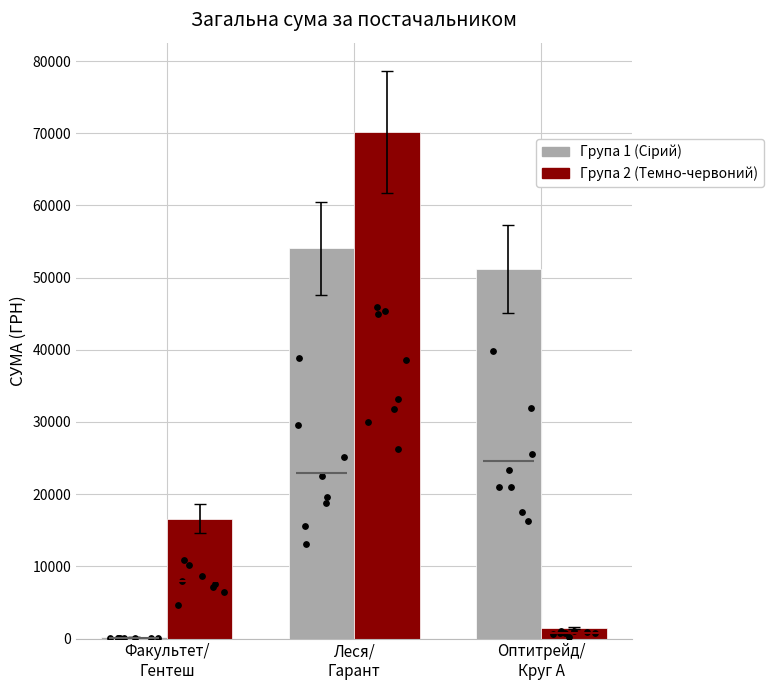

At which category is the sum across all series the highest?

Леся/
Гарант